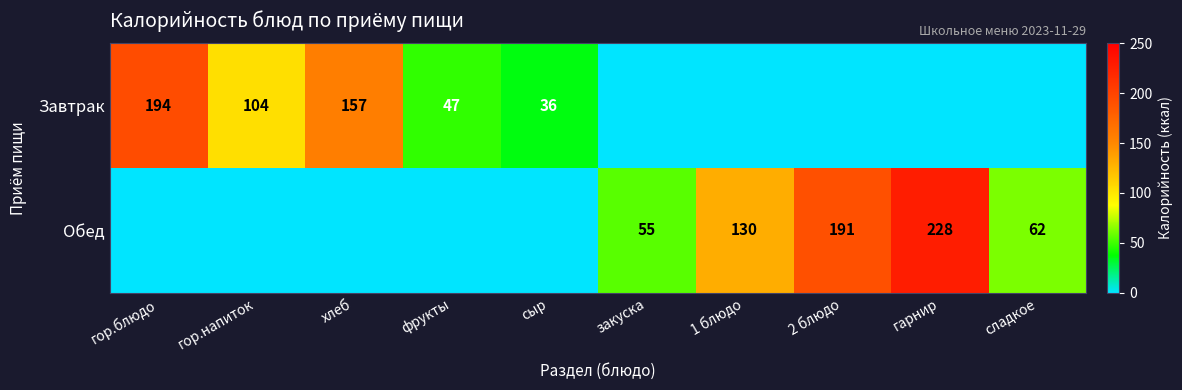

What is the sum of the Обед values at закуска and сладкое?

117